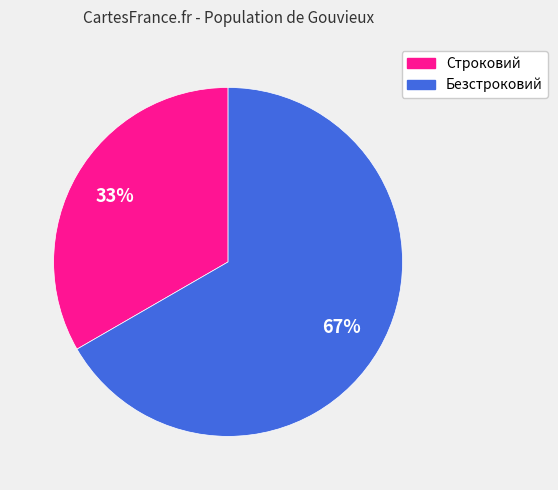

Does Безстроковий represent more than half of the total?

Yes